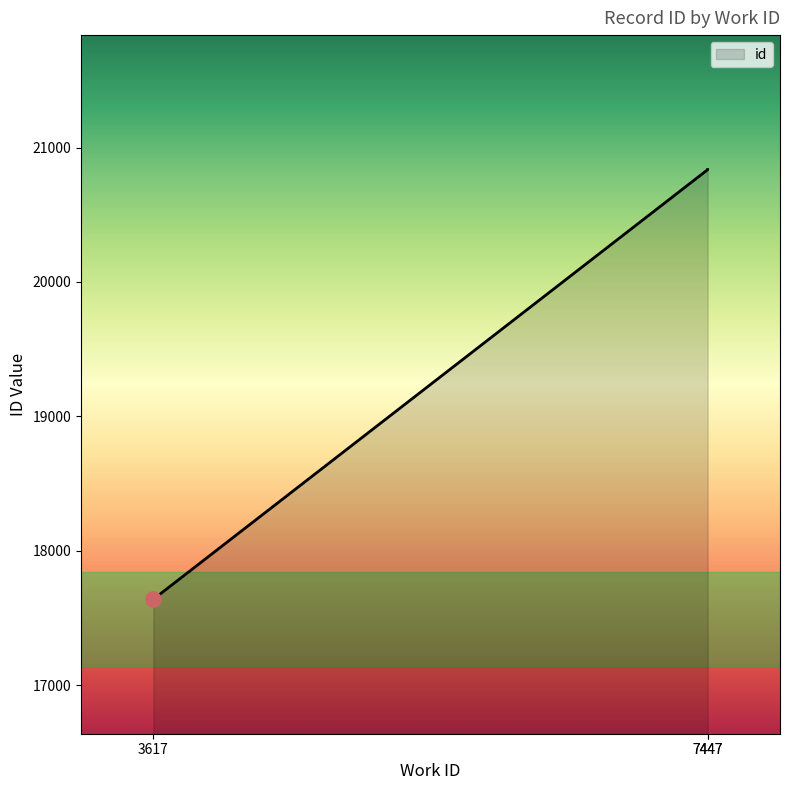

Between 7447 and 7447, which is larger?

7447